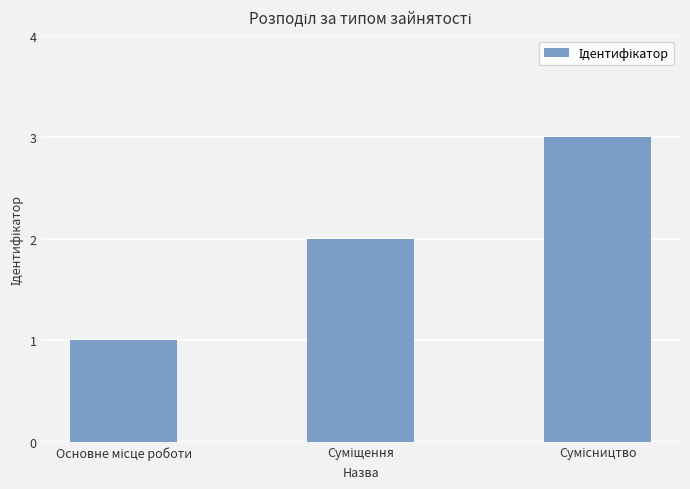

What is the minimum value shown in the chart?

1